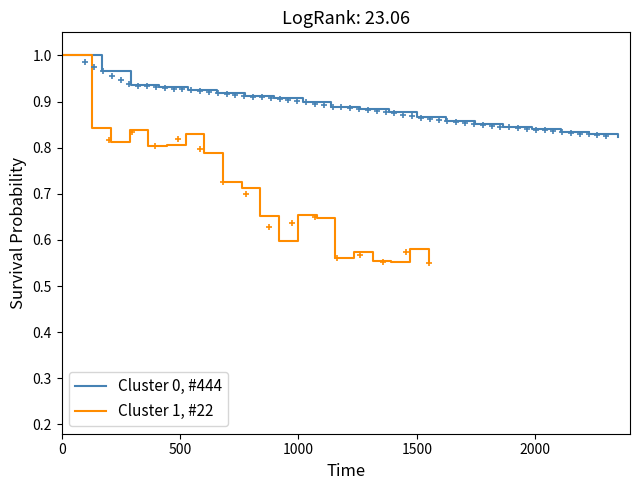

What is the value of the Cluster 1, #22 point at the 1st from the left?

1.0